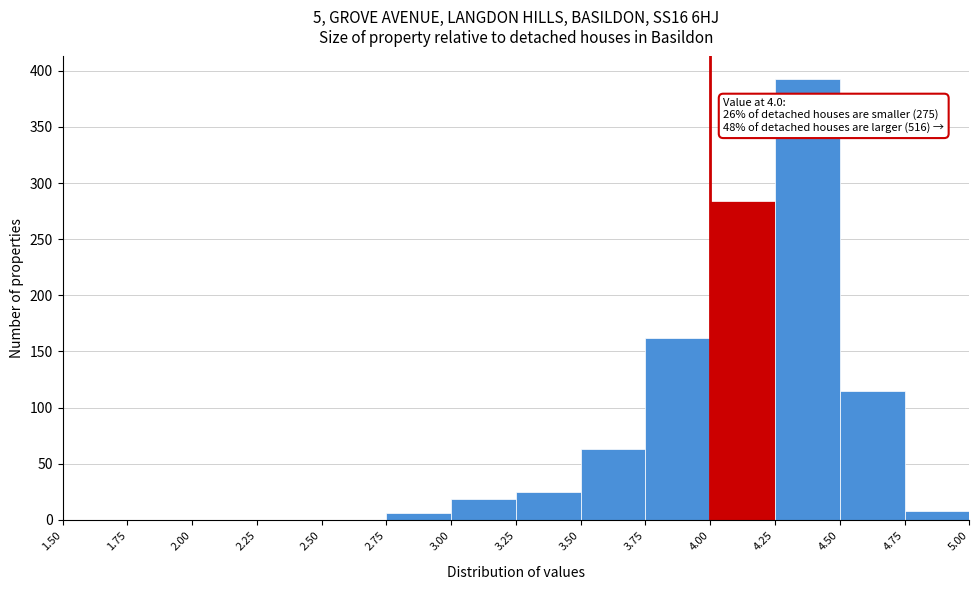

Over which range of the x-axis is the bar tallest?

4.25 to 4.50